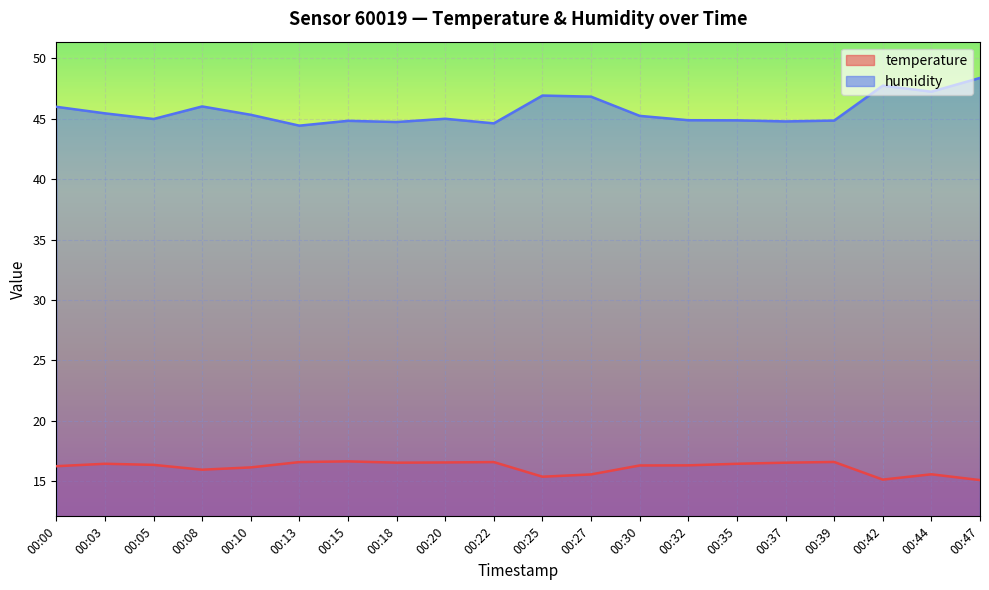

What is the minimum value shown in the chart?

15.1